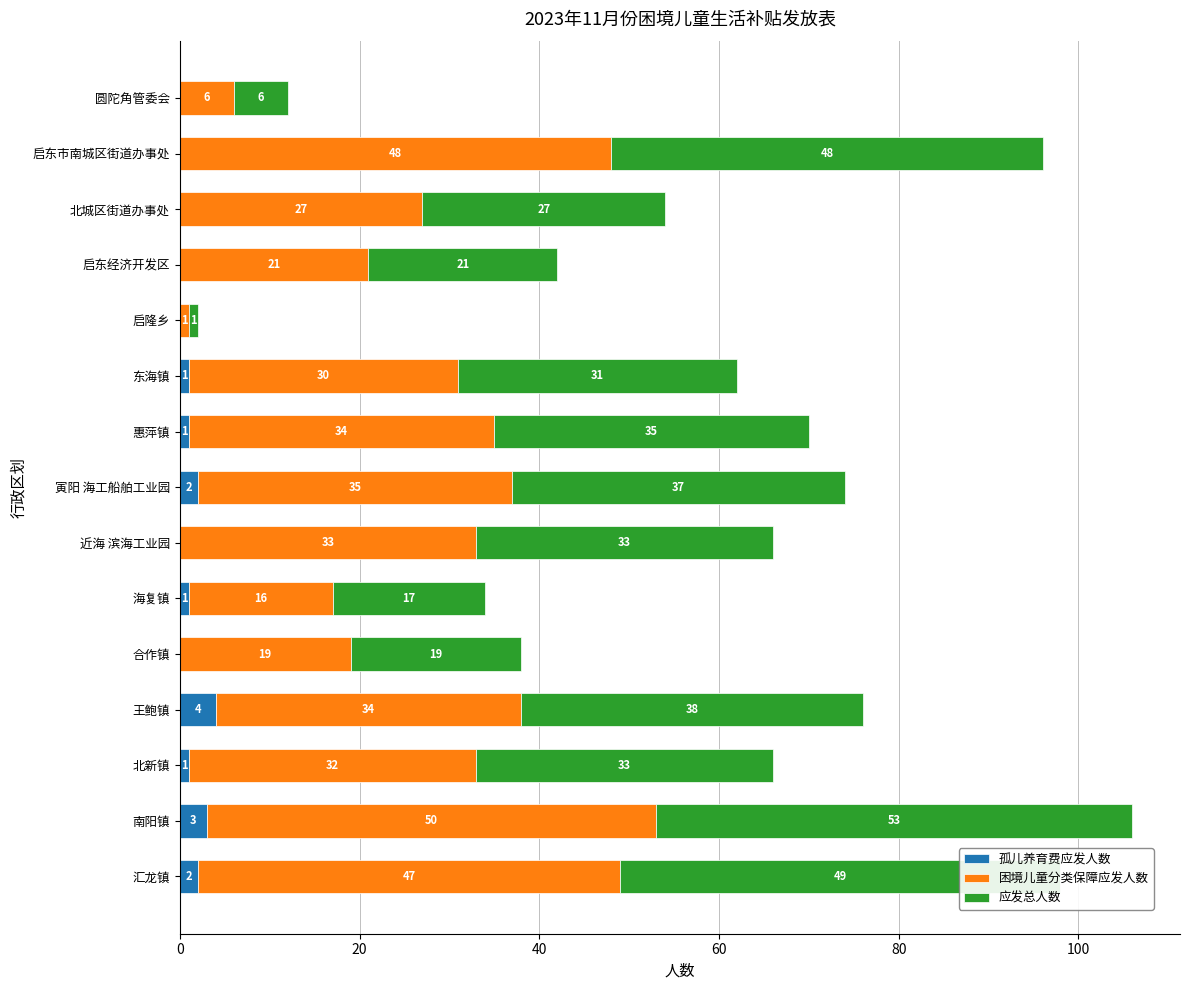

What is the total value across all series at 汇龙镇?

98